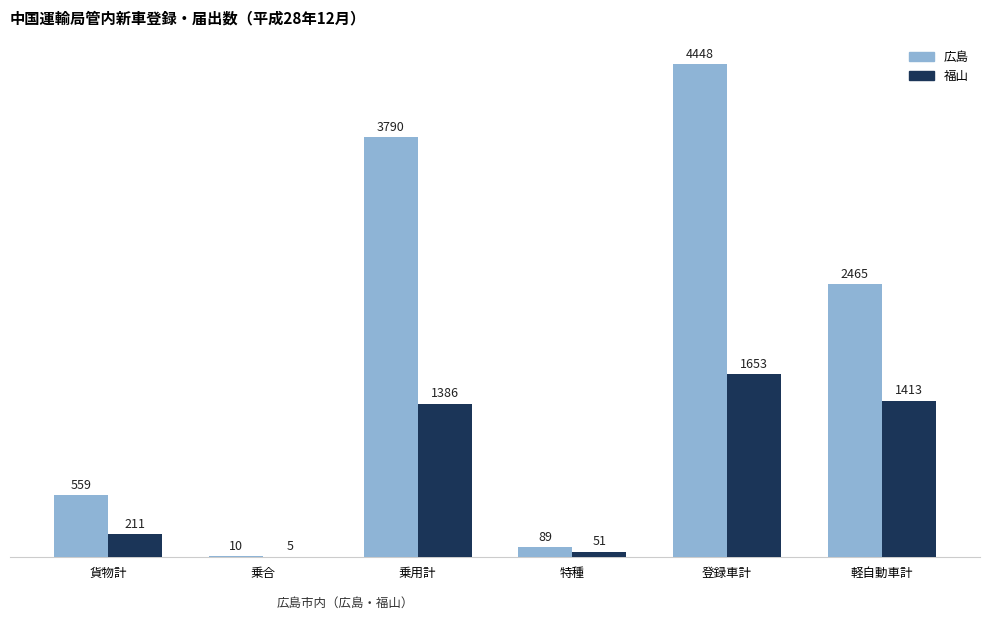

How many groups of bars are there?

6